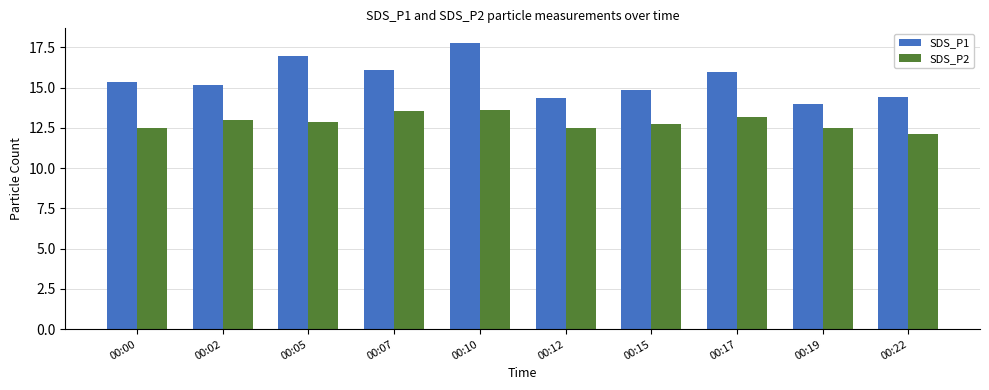

What are all the series names shown in the legend?

SDS_P1, SDS_P2